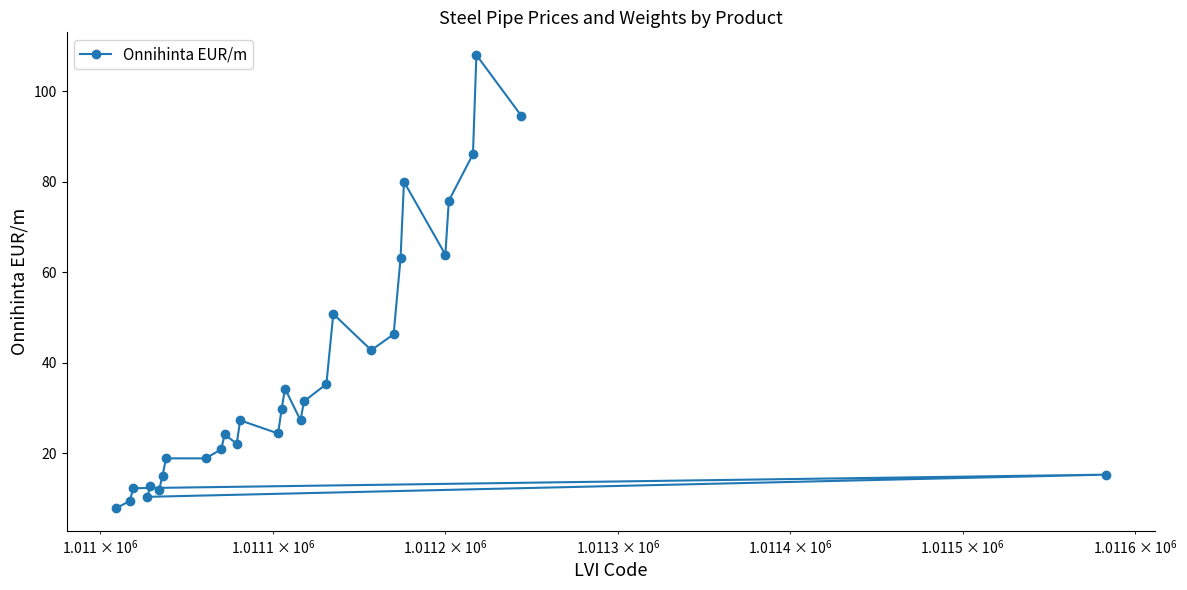

What is the smallest value displayed?

7.8